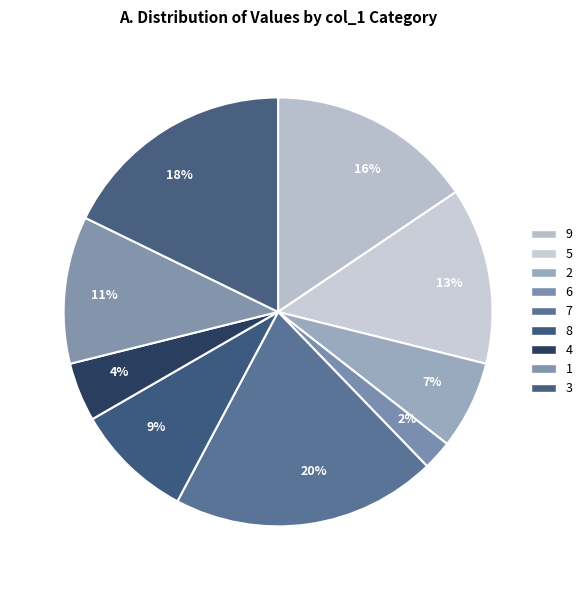

Is it true that 20% is 20% of the pie?

True